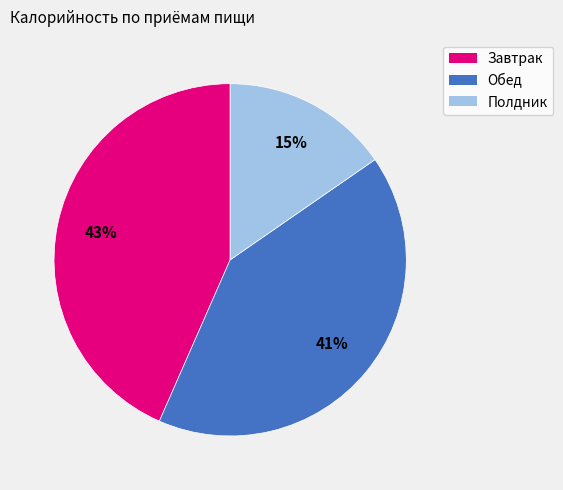

To the nearest percent, what portion does Полдник represent?

15%